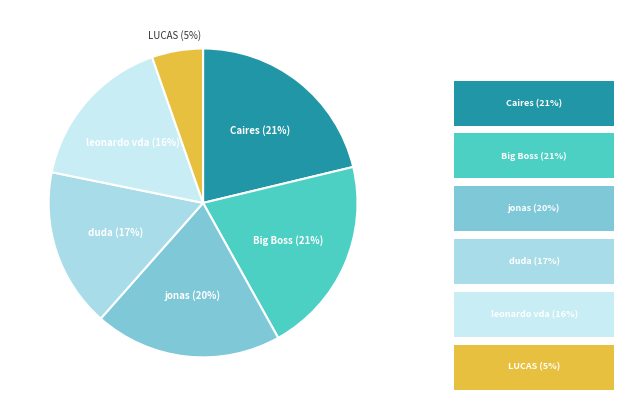

Count the number of slices in the pie.

6